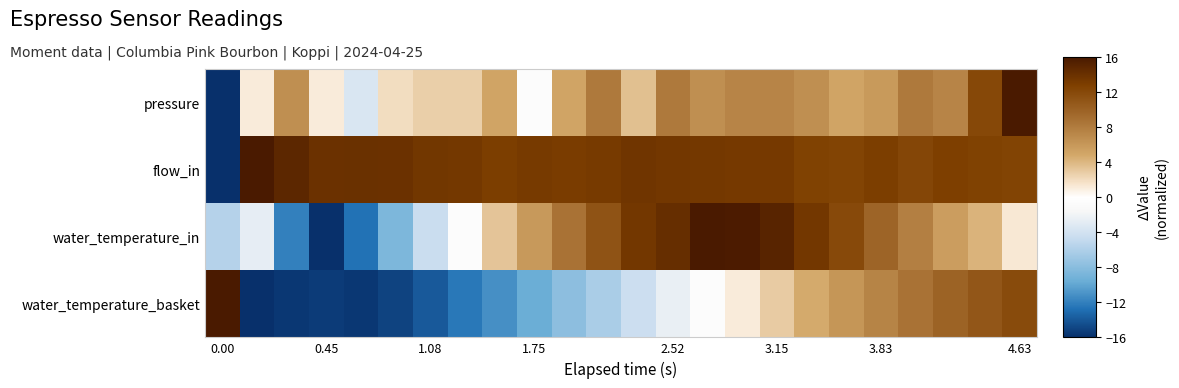

Which series has the largest total across all categories?

flow_in